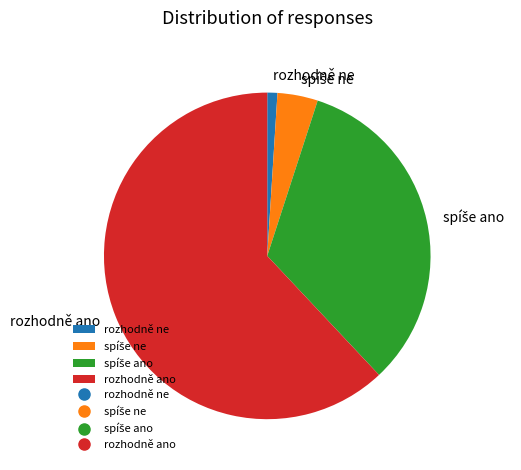

Which category accounts for the majority?

rozhodně ano